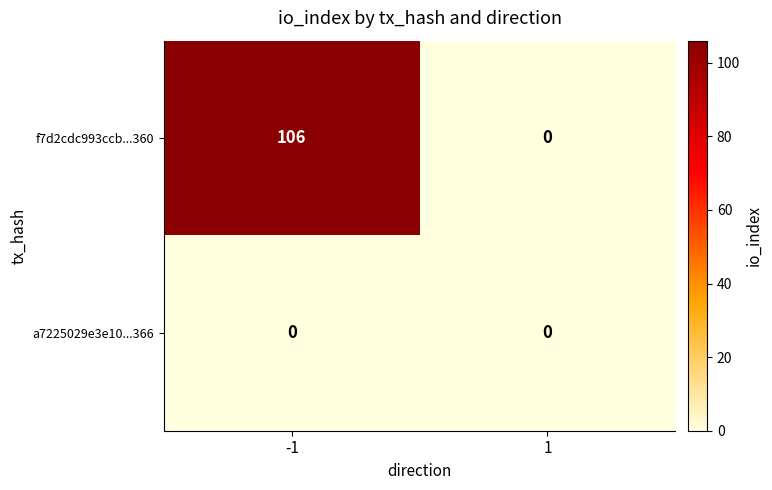

Reading right to left, extract all data points from this chart.

f7d2cdc993ccb...360: 0	106
a7225029e3e10...366: 0	0